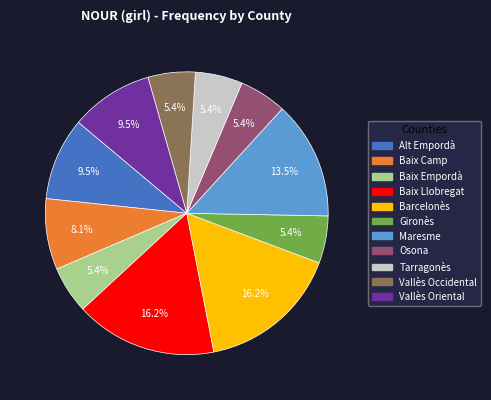

To the nearest percent, what is the average slice percentage?

9%